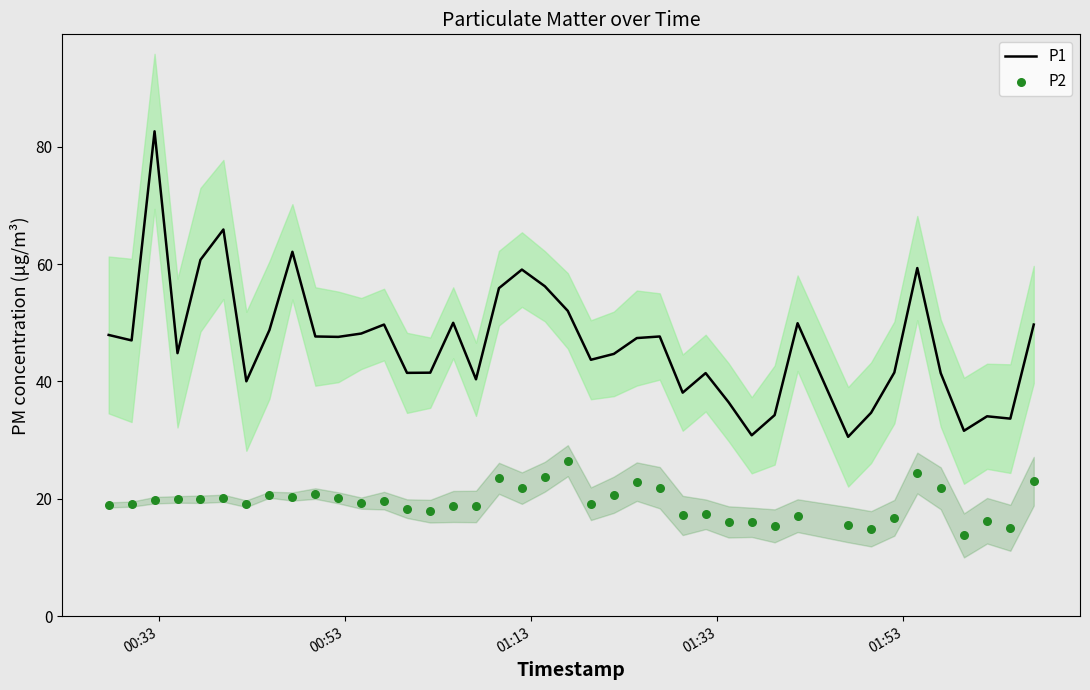

What is the minimum value for P1?

30.6